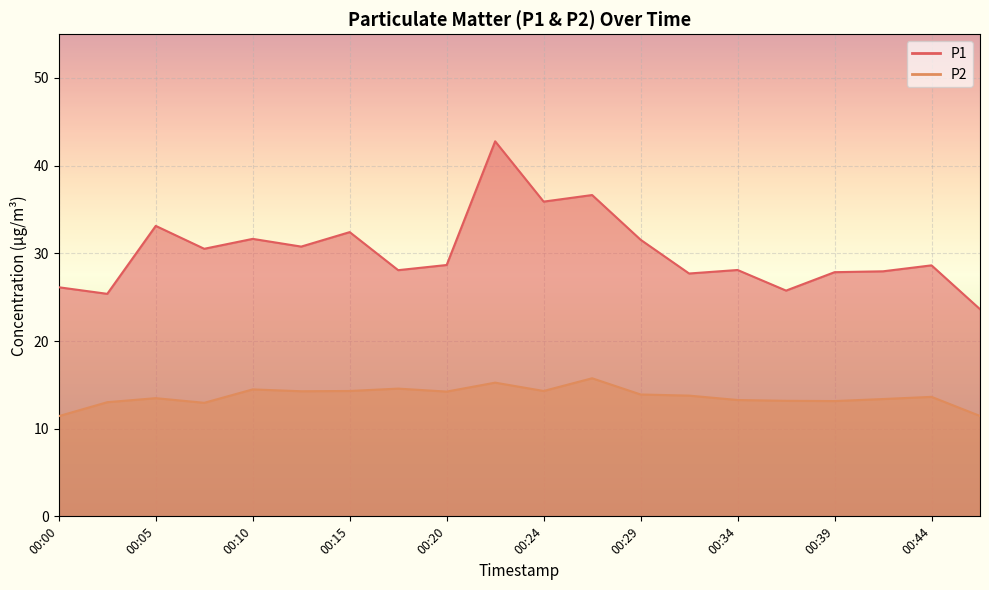

Reading left to right, transcribe all the data shown in this chart.

P1: 00:00=26.1	00:02=25.4	00:05=33.1	00:07=30.5	00:10=31.6	00:12=30.8	00:15=32.4	00:17=28.1	00:20=28.7	00:22=42.8	00:24=35.9	00:27=36.6	00:29=31.6	00:32=27.7	00:34=28.1	00:37=25.8	00:39=27.9	00:41=27.9	00:44=28.6	00:46=23.6
P2: 00:00=11.4	00:02=13.0	00:05=13.5	00:07=12.9	00:10=14.5	00:12=14.3	00:15=14.3	00:17=14.6	00:20=14.2	00:22=15.2	00:24=14.3	00:27=15.8	00:29=13.9	00:32=13.8	00:34=13.3	00:37=13.2	00:39=13.2	00:41=13.4	00:44=13.6	00:46=11.4